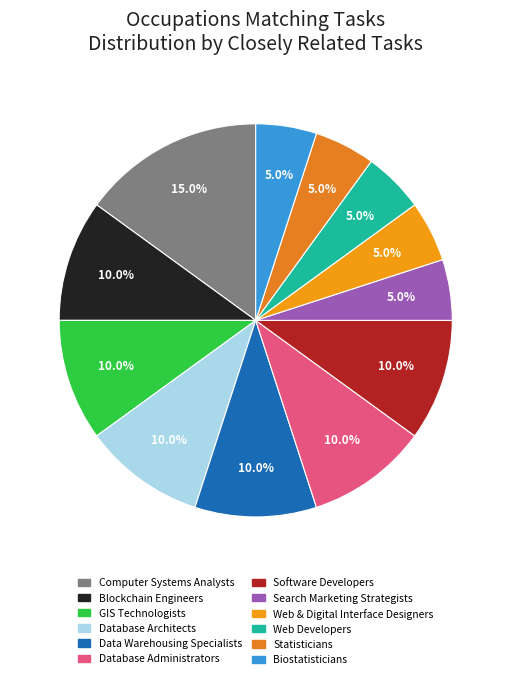

What percentage do Biostatisticians and Statisticians together represent?

10.0%